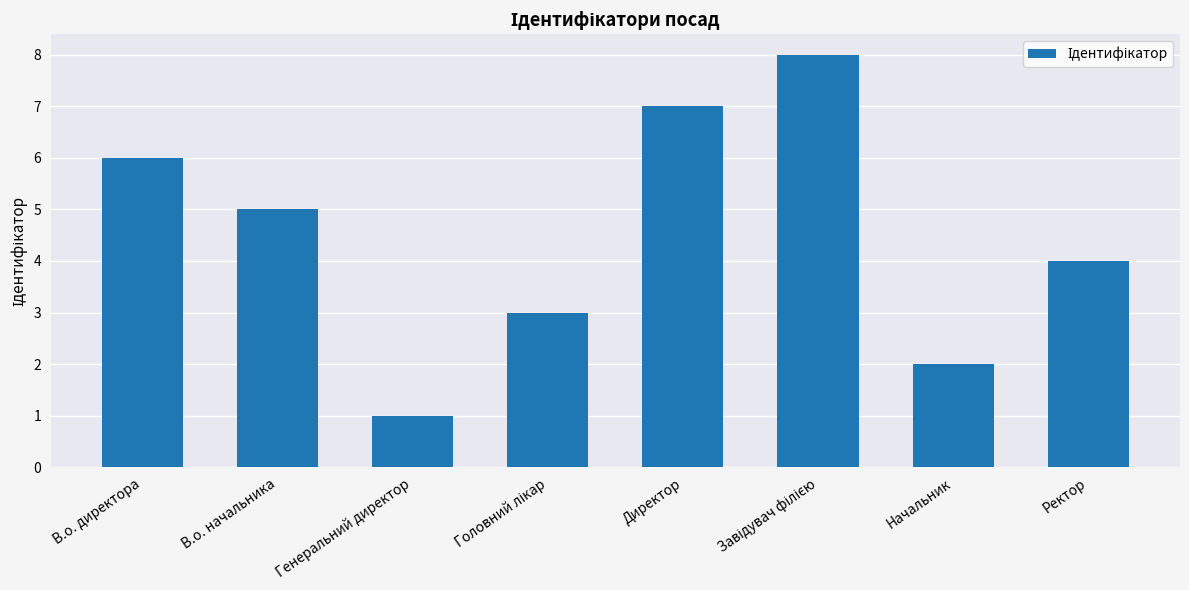

How many values are between 3 and 7?

5